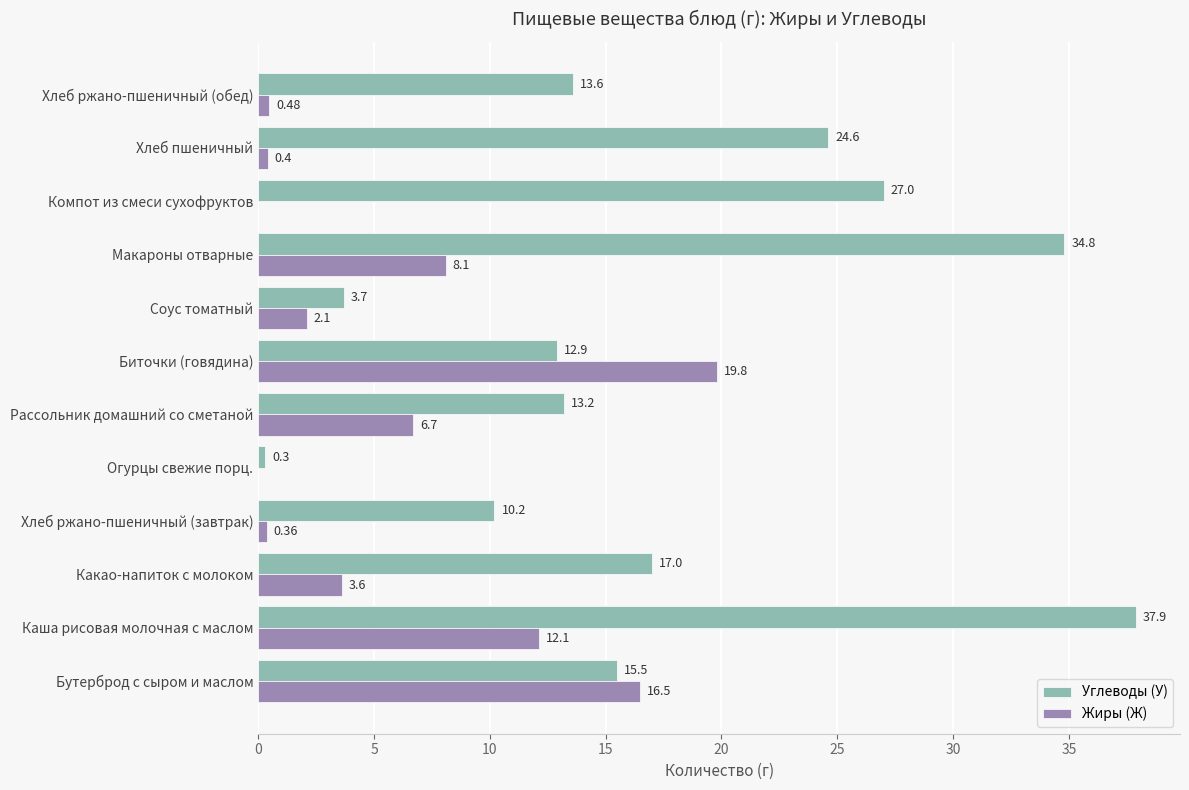

Count the number of categories in the chart.

12